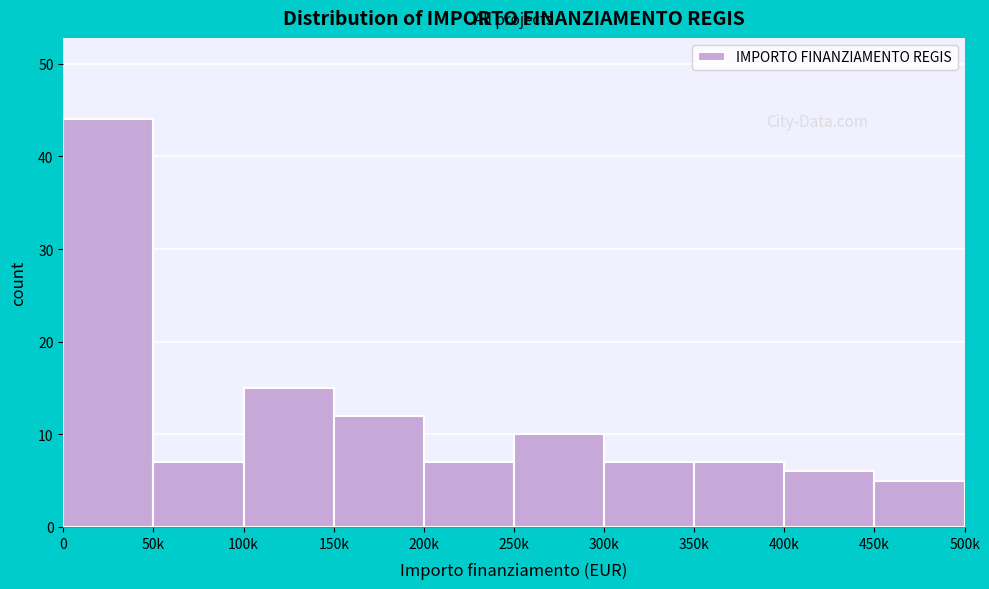

Reading left to right, extract all data points from this chart.

44	7	15	12	7	10	7	7	6	5